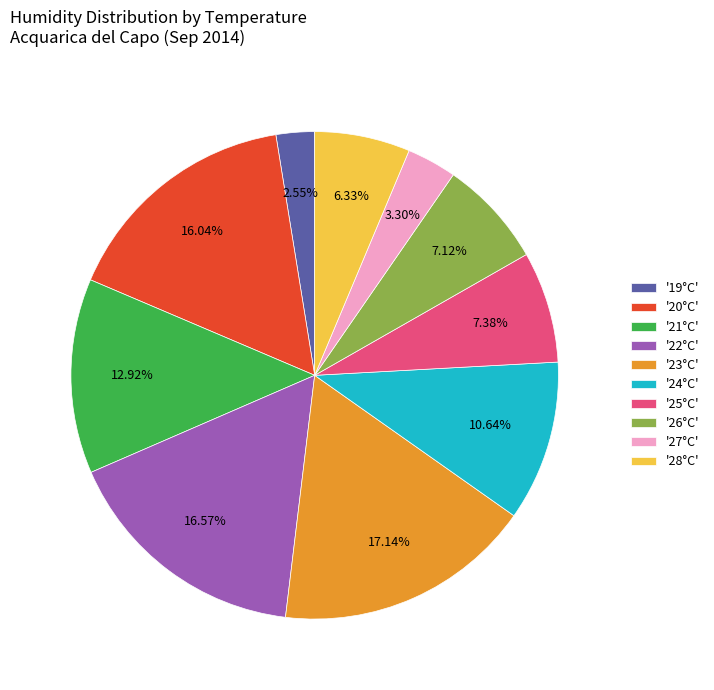

Do '19°C' and '21°C' together represent more than half of the pie?

No